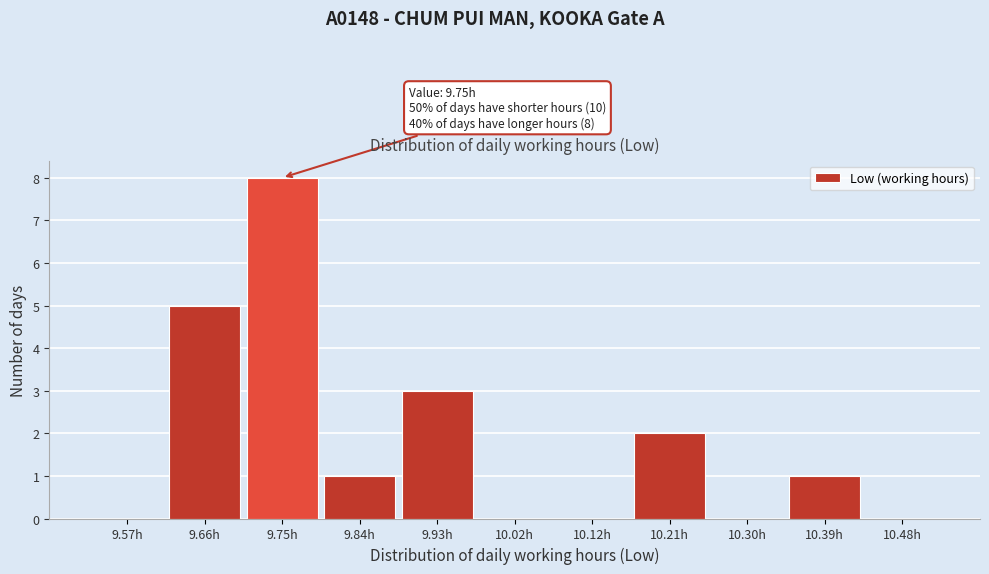

Which range on the x-axis has the tallest bar?

9.70 to 9.80